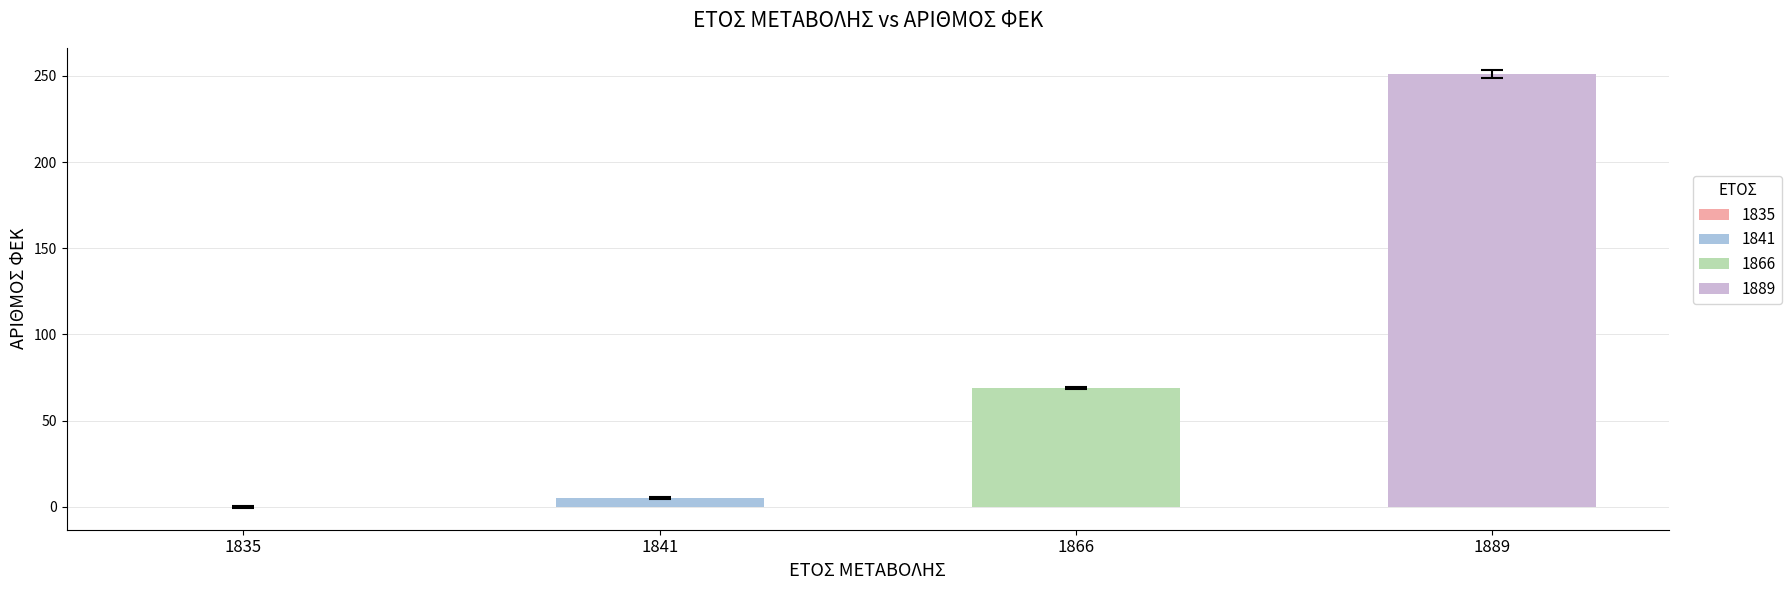

Which has a higher value, 1841 or 1835?

1841